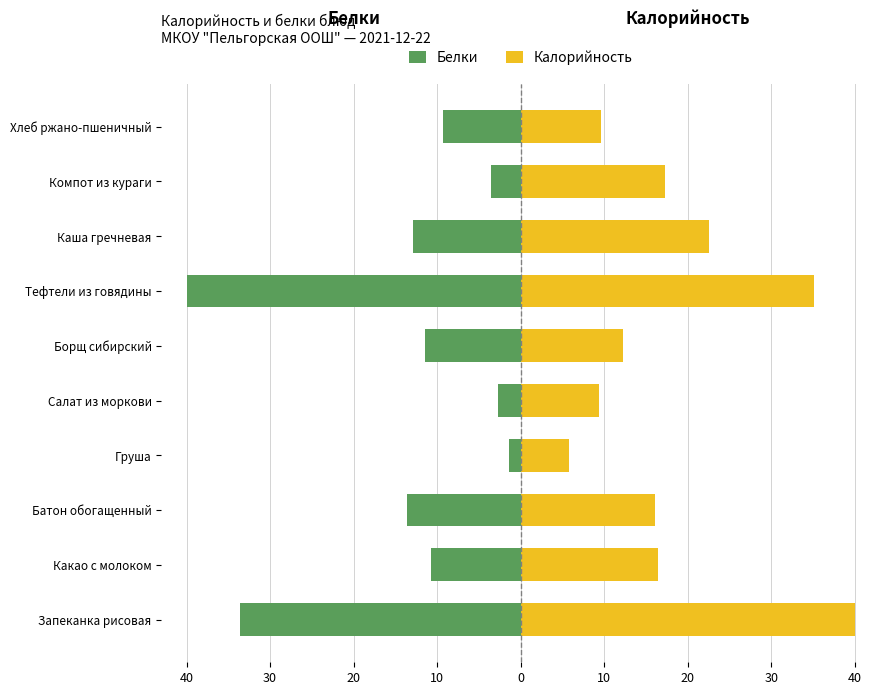

How many bars are there in total?

20